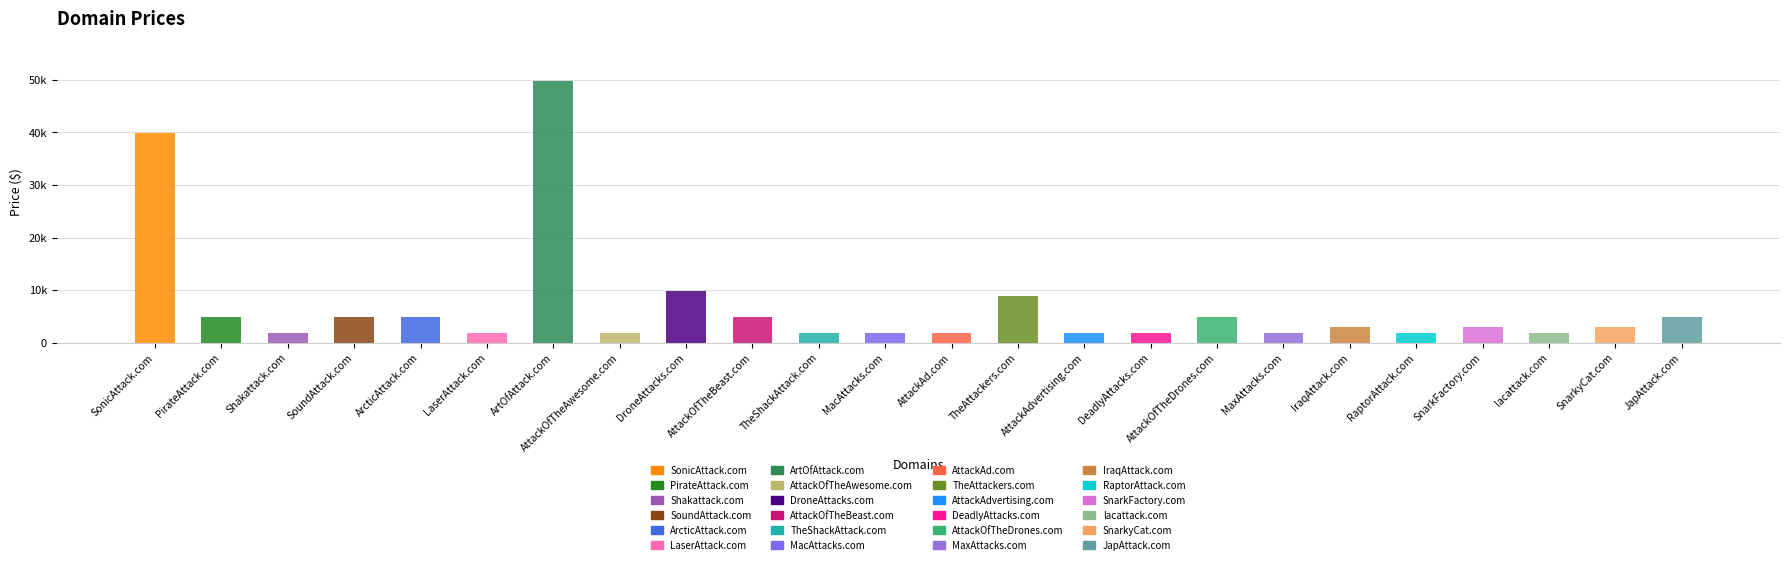

Which has a higher value, PirateAttack.com or AttackOfTheDrones.com?

PirateAttack.com